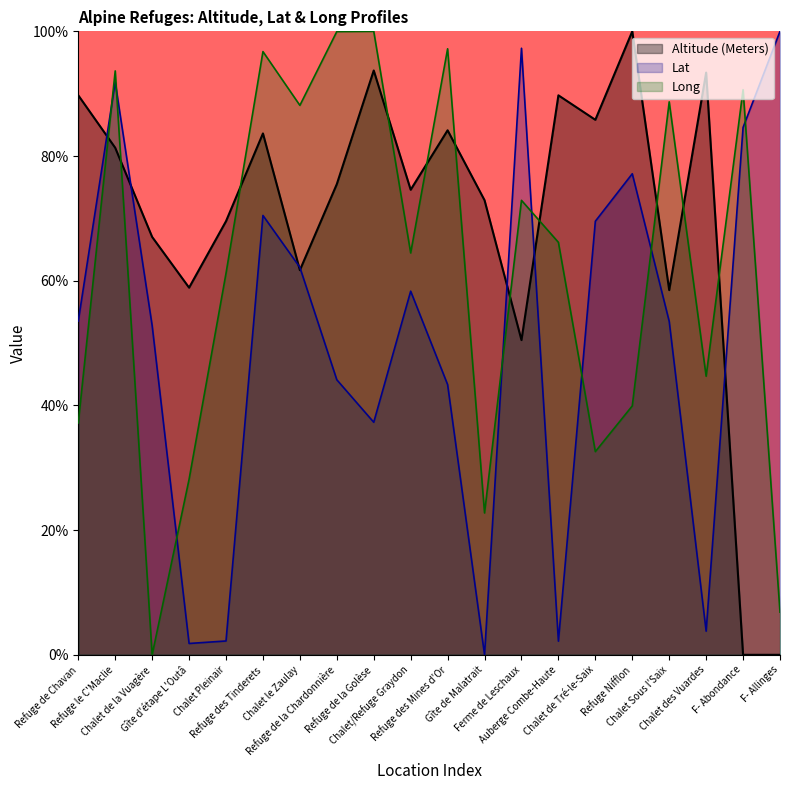

Is it true that Altitude (Meters) equals -55.7 at F- Allinges?

False